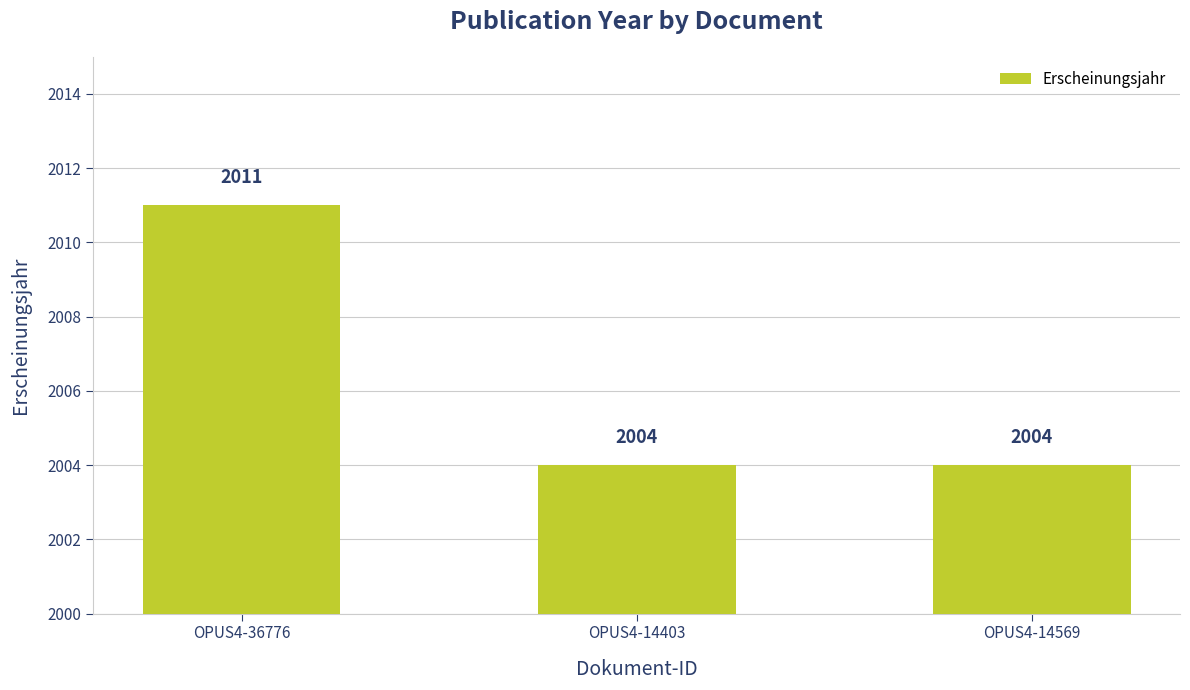

Between OPUS4-36776 and OPUS4-14569, which is larger?

OPUS4-36776